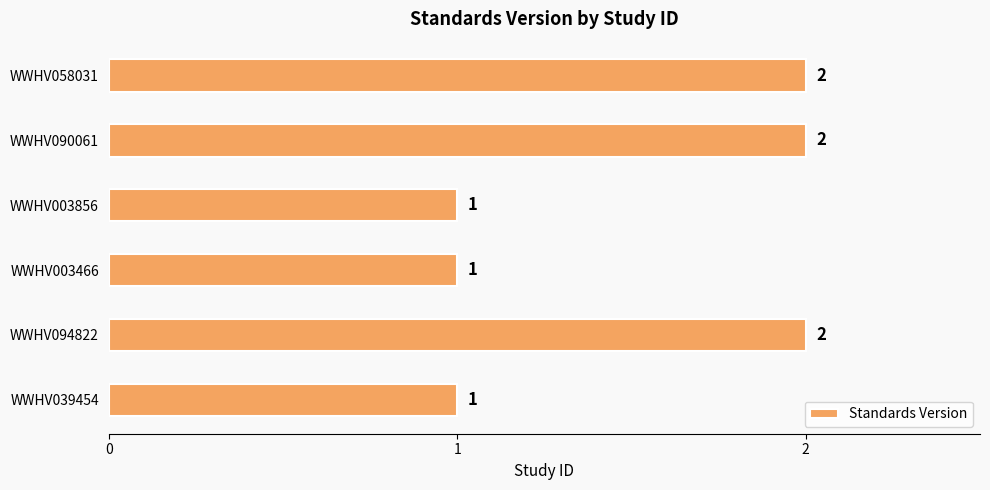

How many bars are there in total?

6